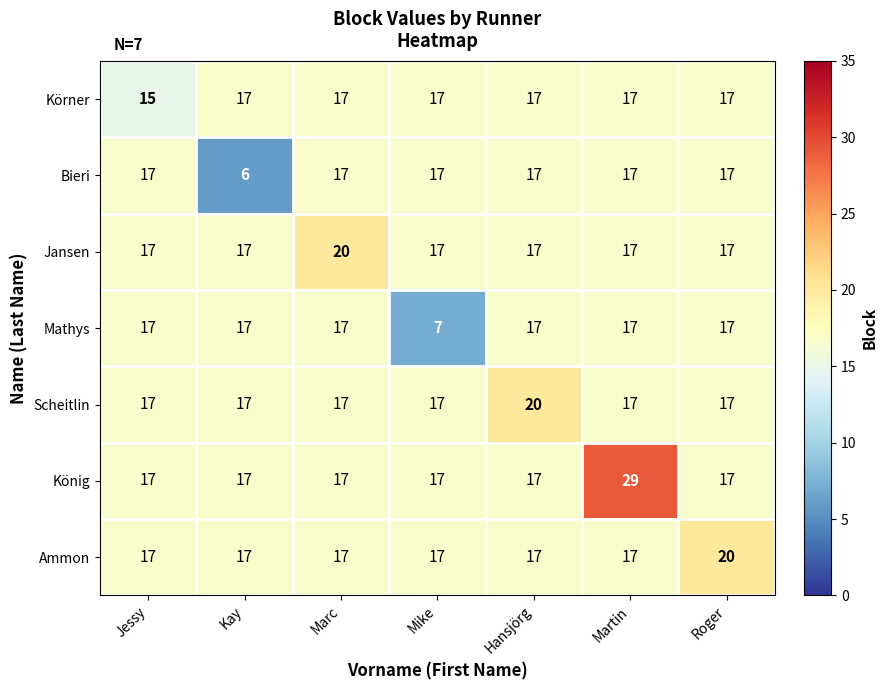

What is the sum of the Scheitlin values at Hansjörg and Roger?

37